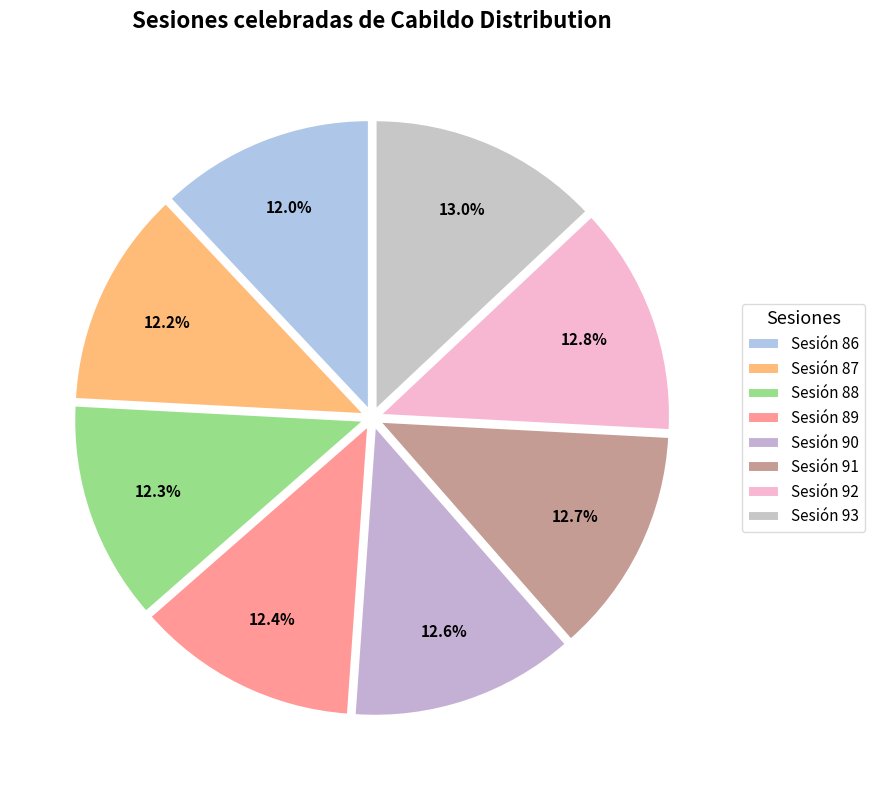

Does Sesión 88 account for over 50% of the chart?

No